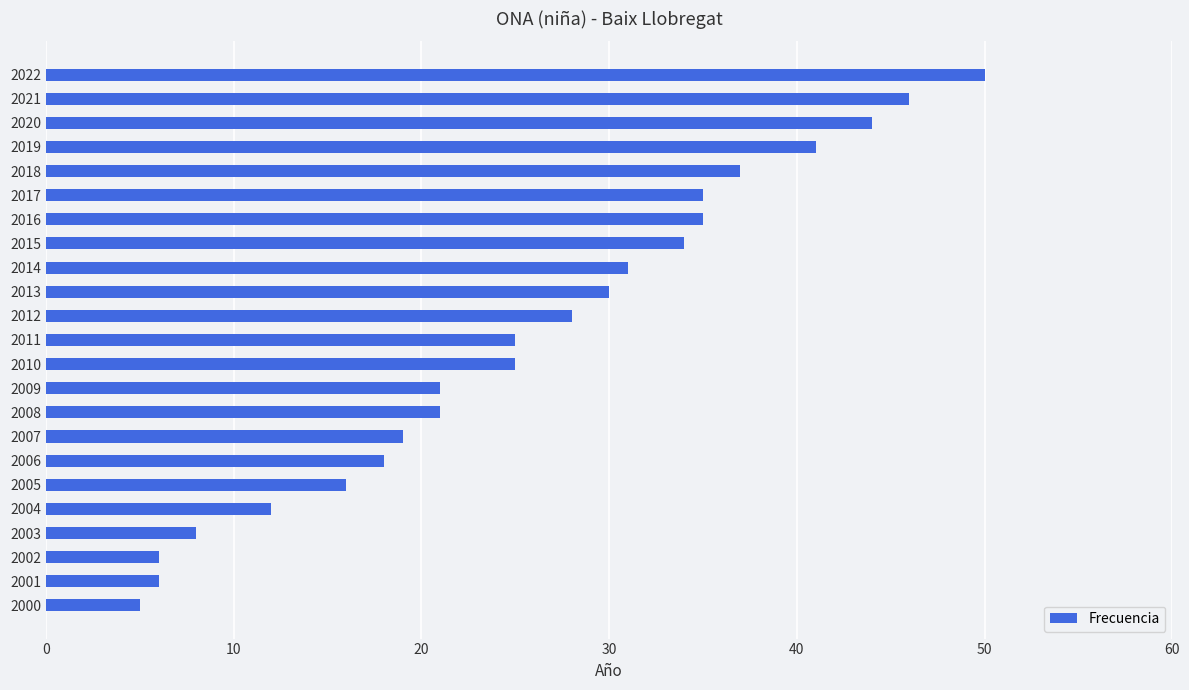

How many series are shown in this chart?

1